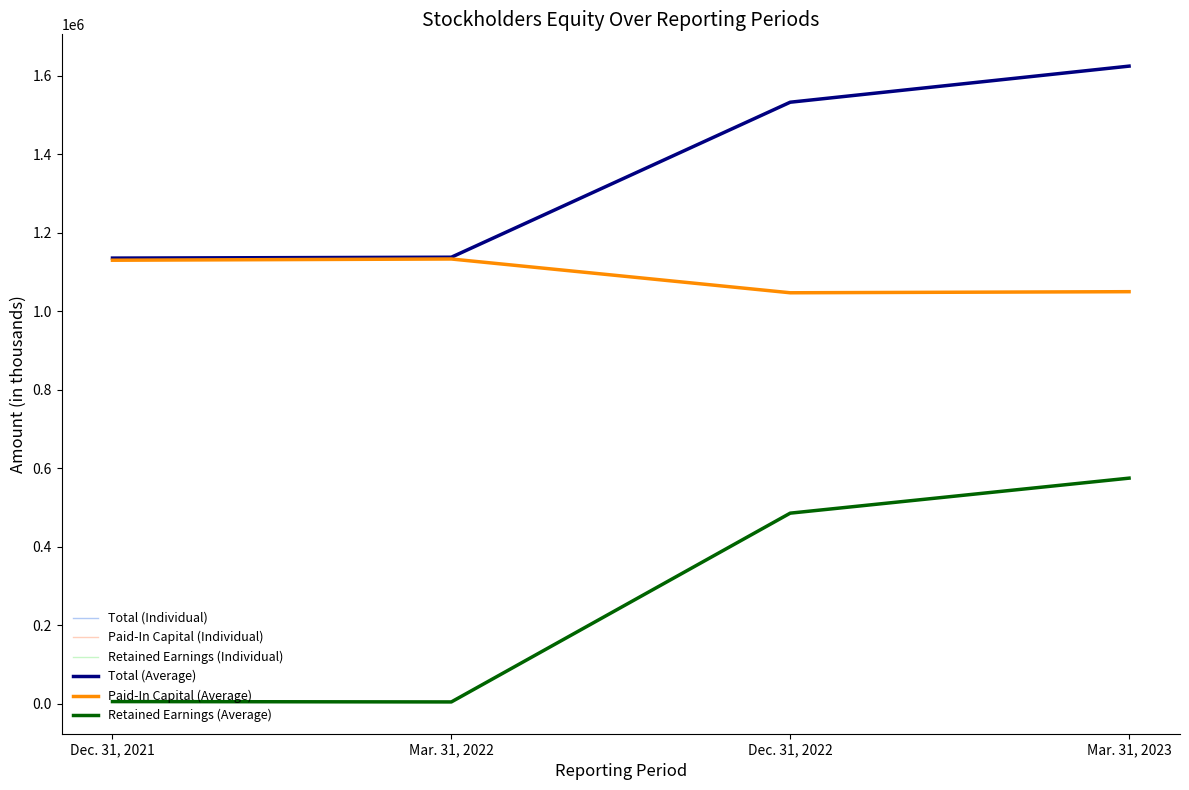

True or false: Retained Earnings (Average) and Paid-In Capital (Average) cross at least once.

False